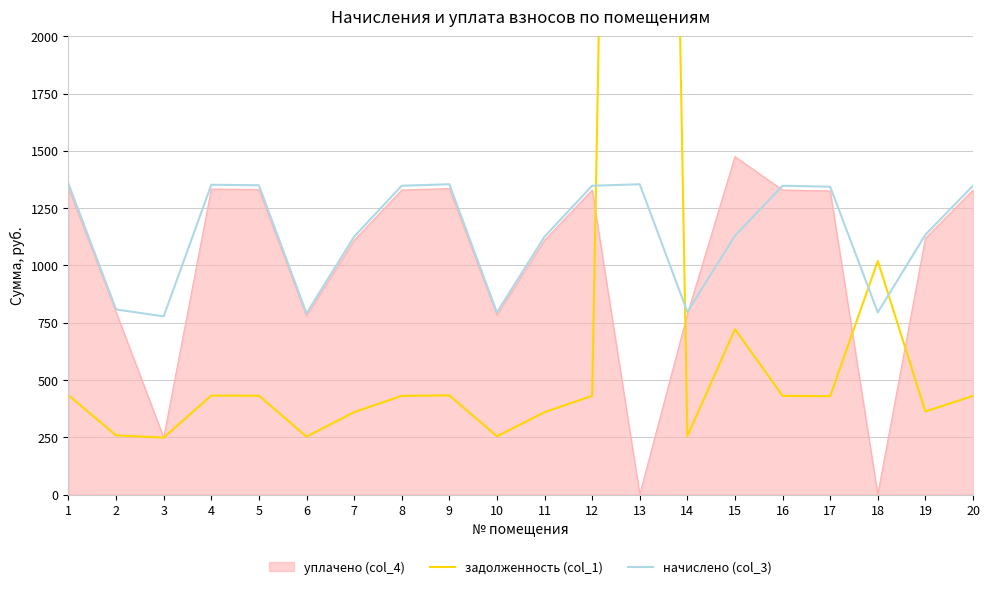

Which category has the lowest value in the начислено (col_3) series?

3